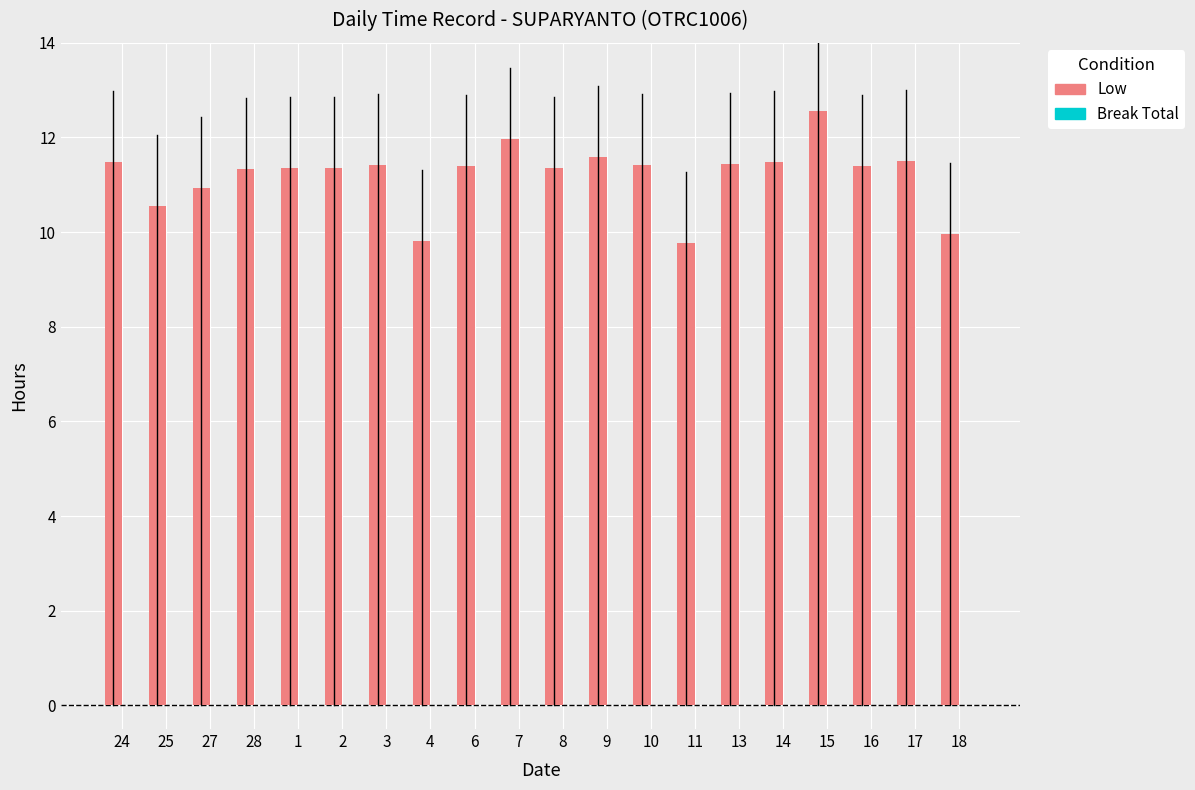

True or false: the data shows 2.7 at 6.

False